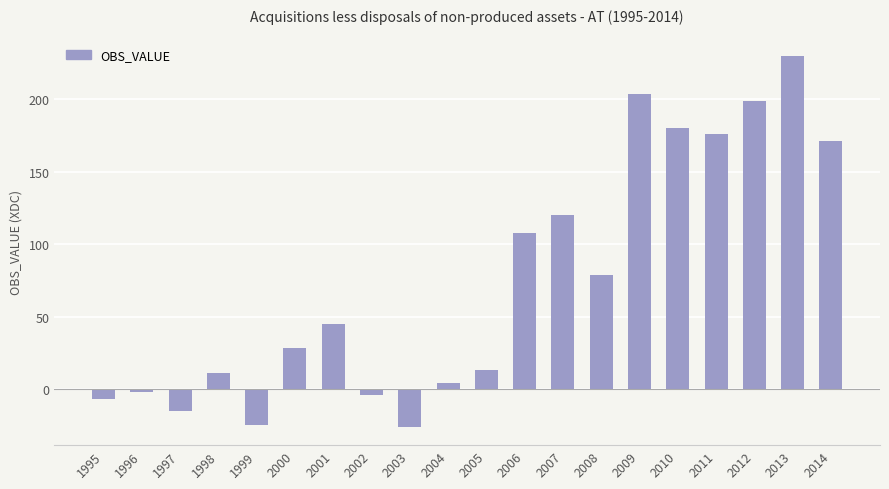

The chart shows a value of -25 at 1999. True or false?

True